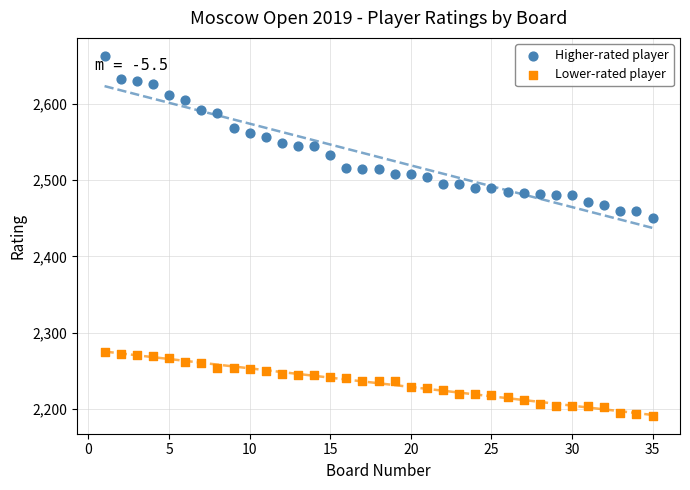

What are all the series names shown in the legend?

Higher-rated player, Lower-rated player